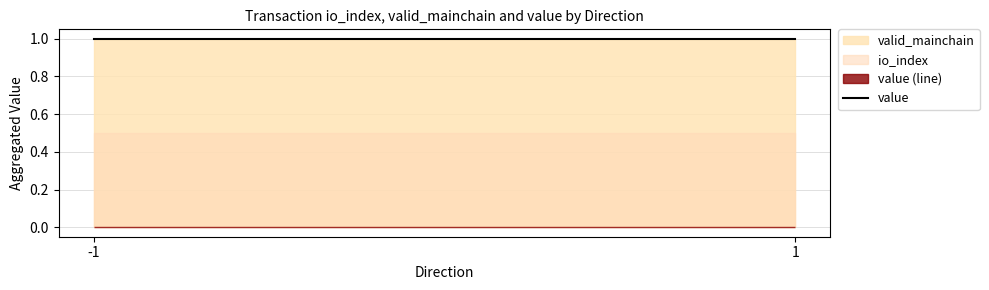

The value of valid_mainchain at 1 is 1.0. True or false?

True